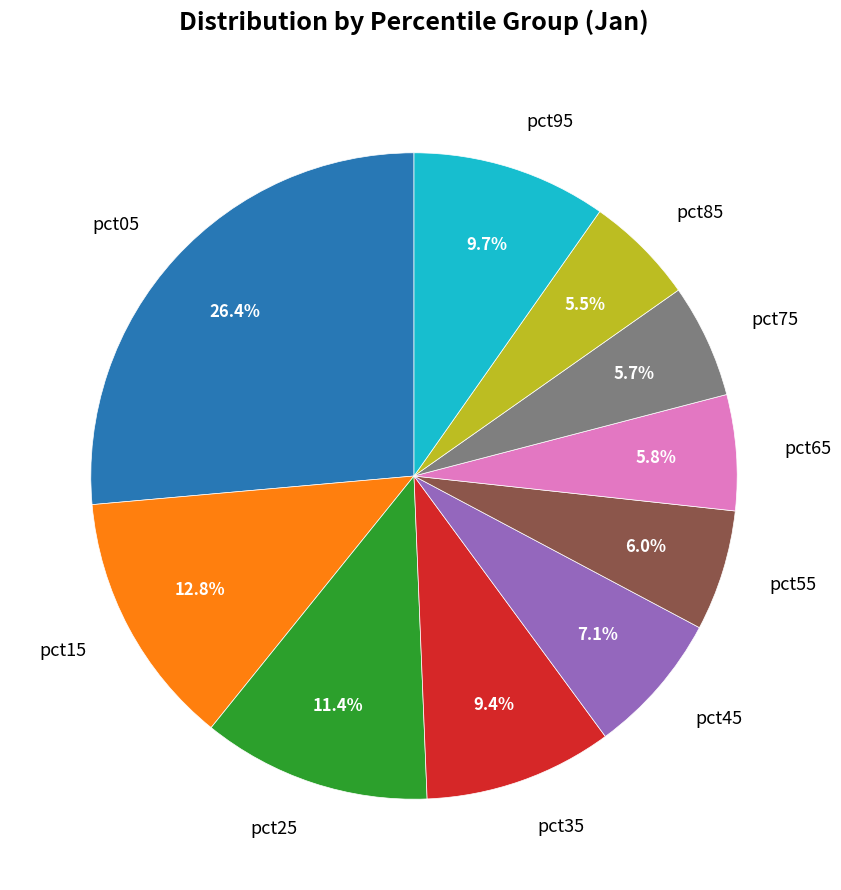

To the nearest percent, what is the difference between the largest and smallest slice percentages?

21%